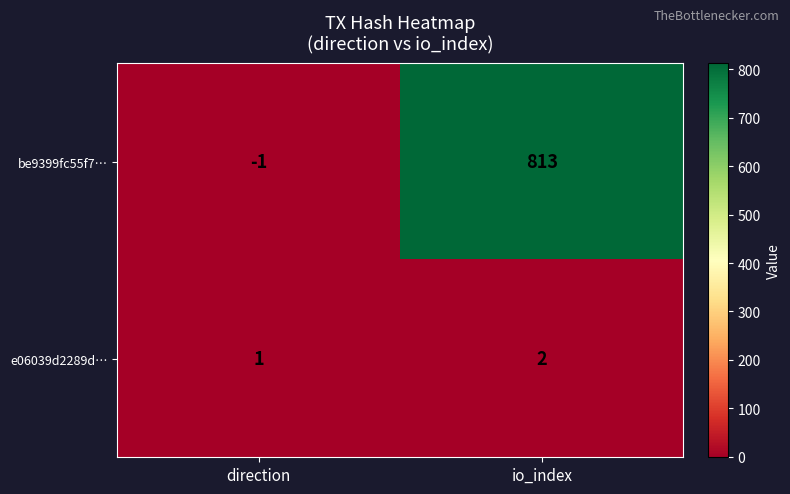

Which series has the widest spread of values?

be9399fc55f7…